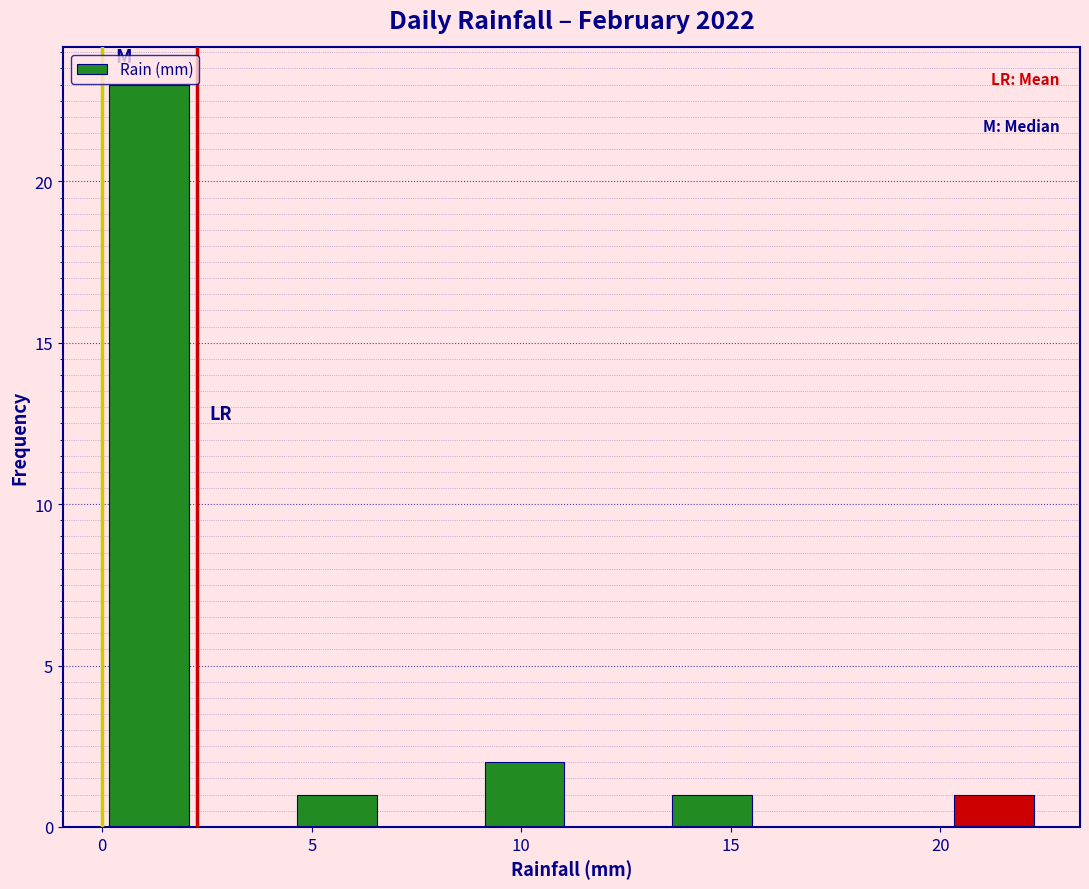

Reading left to right, transcribe this chart: for each bar, give the range it covers on the x-axis and its height. Neither the bar edges nor the heights are printed on the chart, so give them approximately, as read against the axes.

0.0 to 2.0: 23
2.0 to 4.5: 0
4.5 to 6.5: 1
6.5 to 9.0: 0
9.0 to 11.0: 2
11.0 to 13.5: 0
13.5 to 15.5: 1
15.5 to 18.0: 0
18.0 to 20.0: 0
20.0 to 22.5: 1